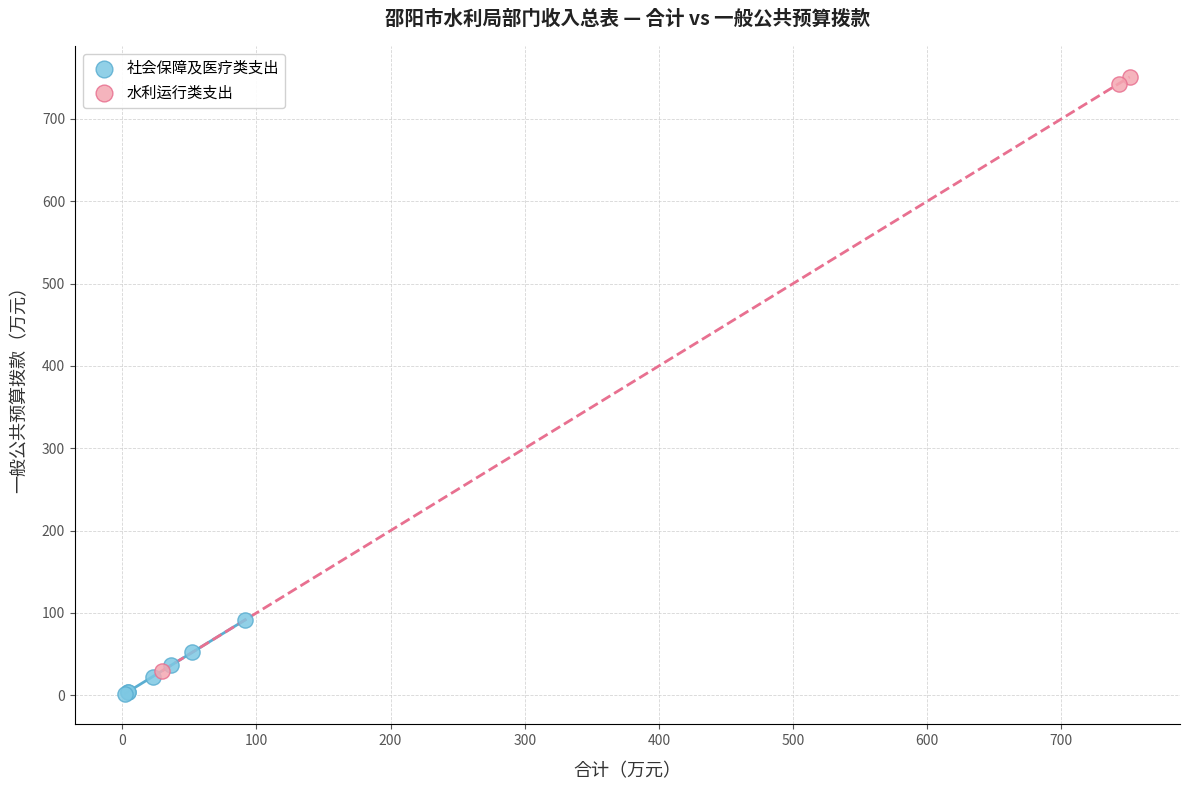

What are all the series names shown in the legend?

社会保障及医疗类支出, 水利运行类支出